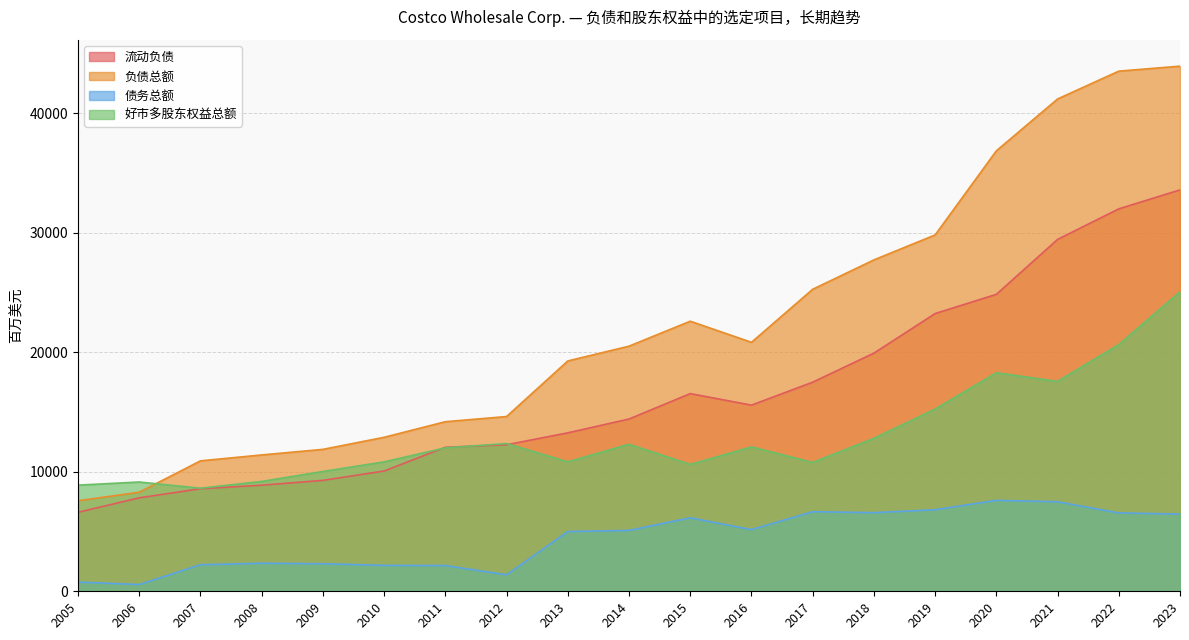

What are all the series names shown in the legend?

流动负债, 负债总额, 债务总额, 好市多股东权益总额